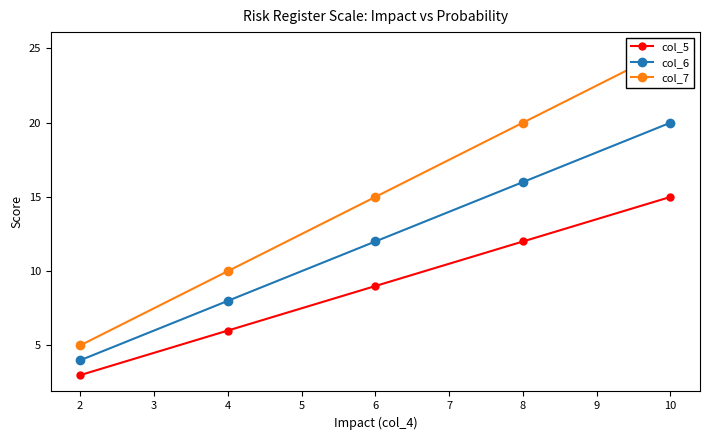

What is the lowest value of the col_5 series?

3